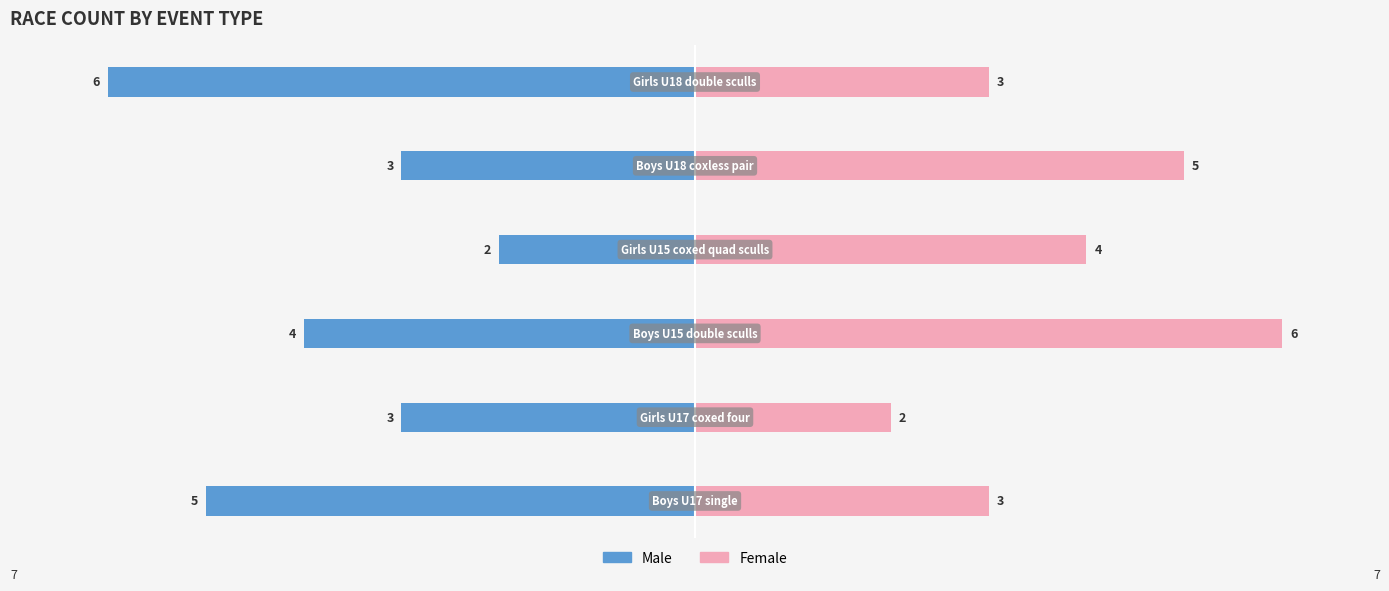

What is the value of the Male bar at the 2nd from the left?

-3